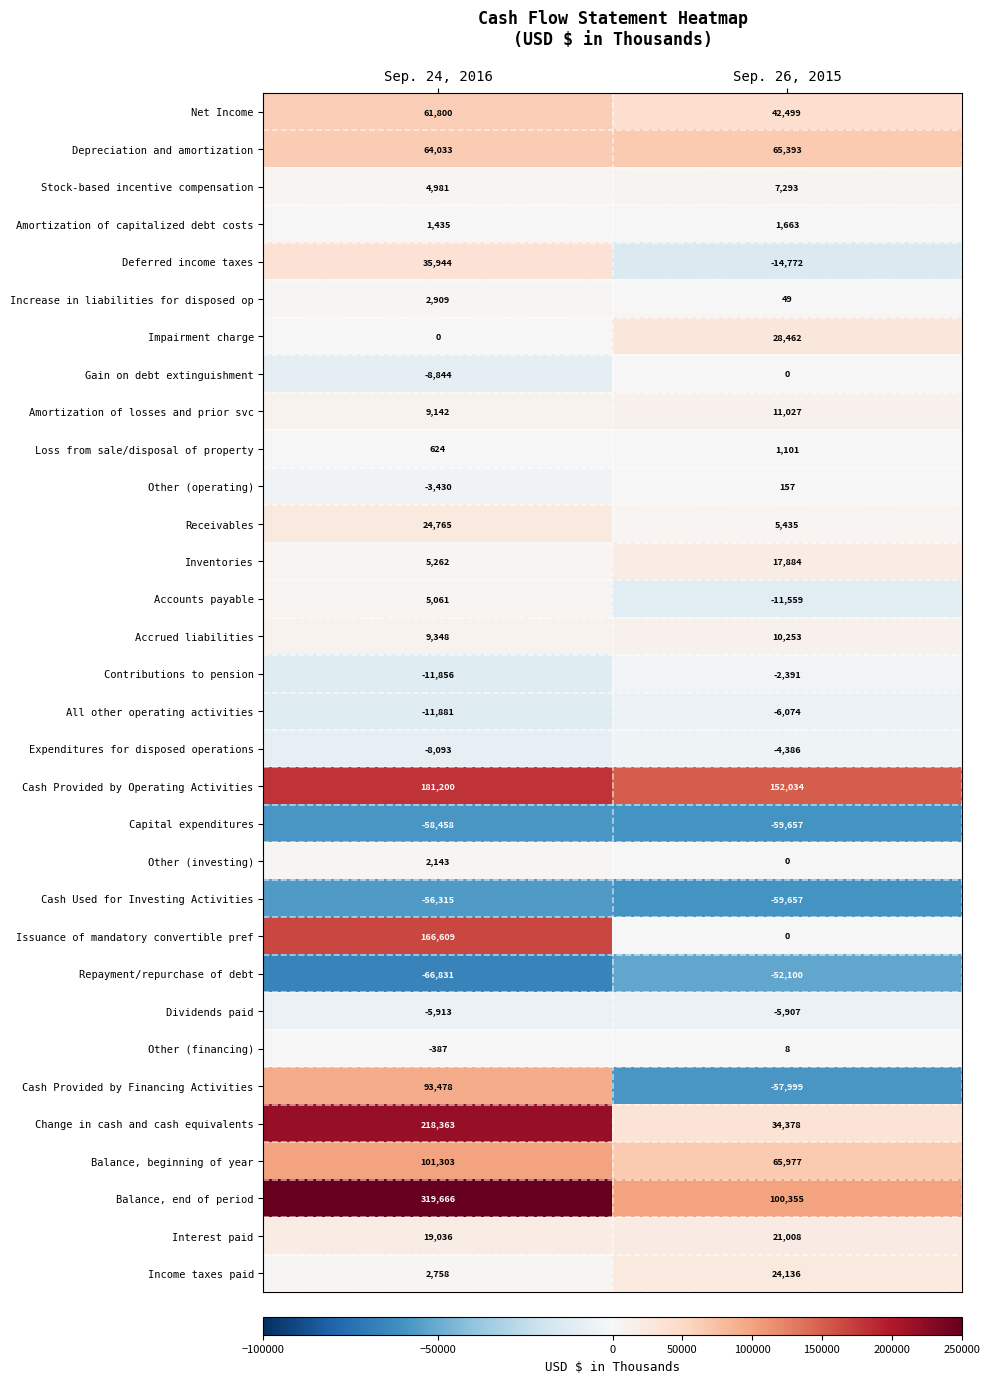

Which category has the lowest value across all series?

Sep. 24, 2016